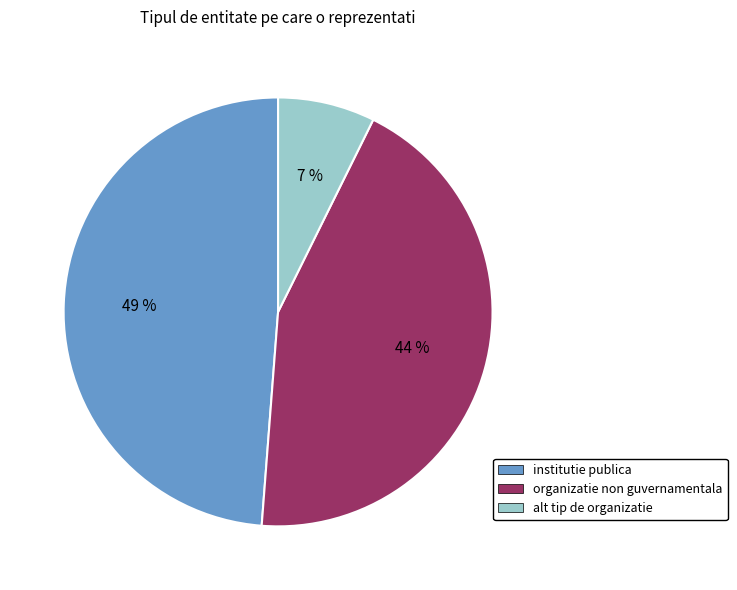

Which slice is the largest?

institutie publica